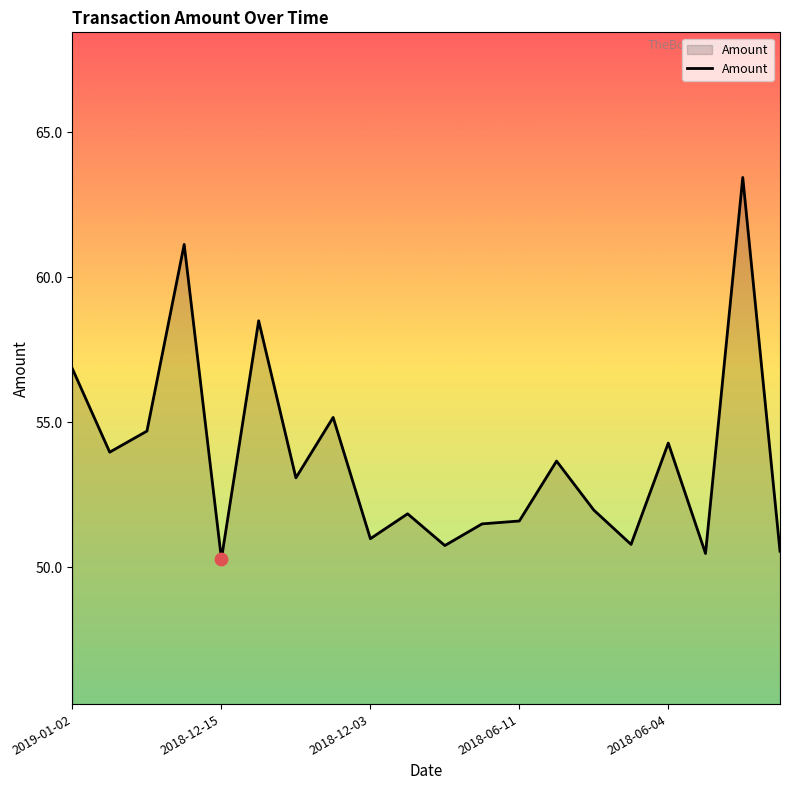

What is the smallest value displayed?

50.3